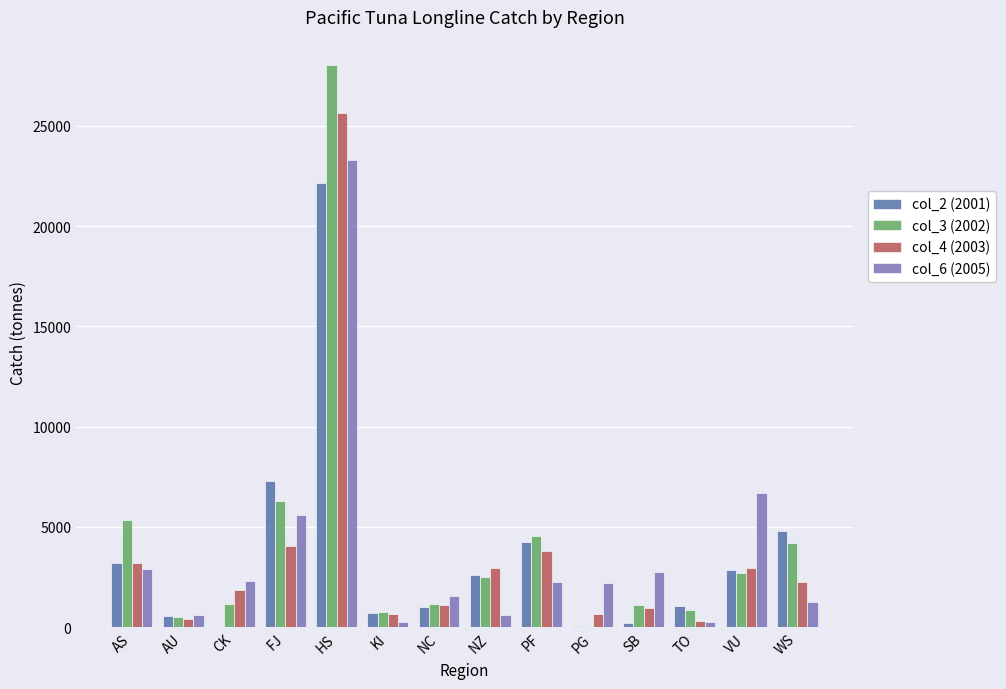

At which label does col_6 (2005) reach its peak?

HS